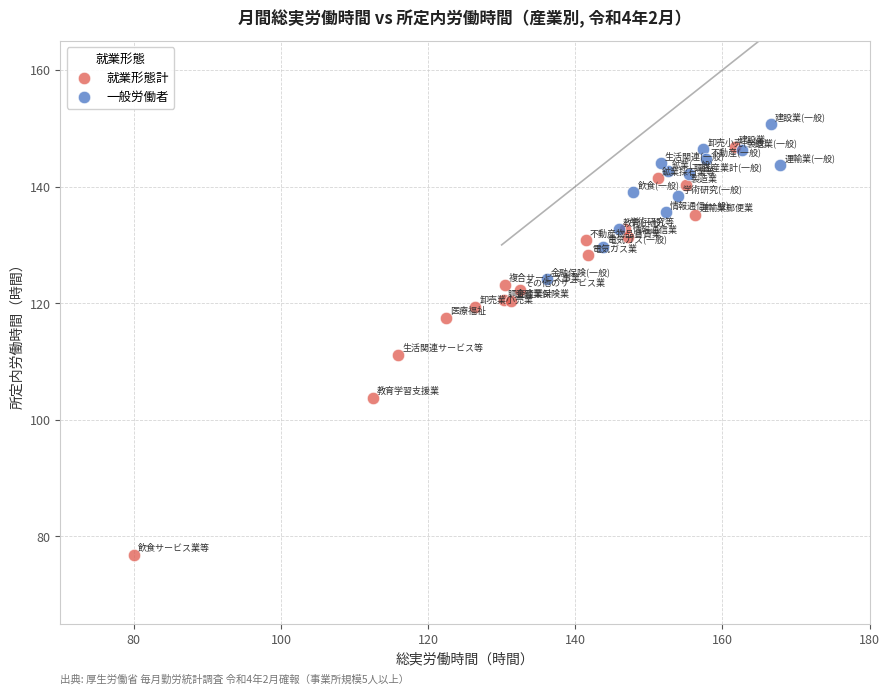

Which series has the largest Y range (max minus min)?

就業形態計